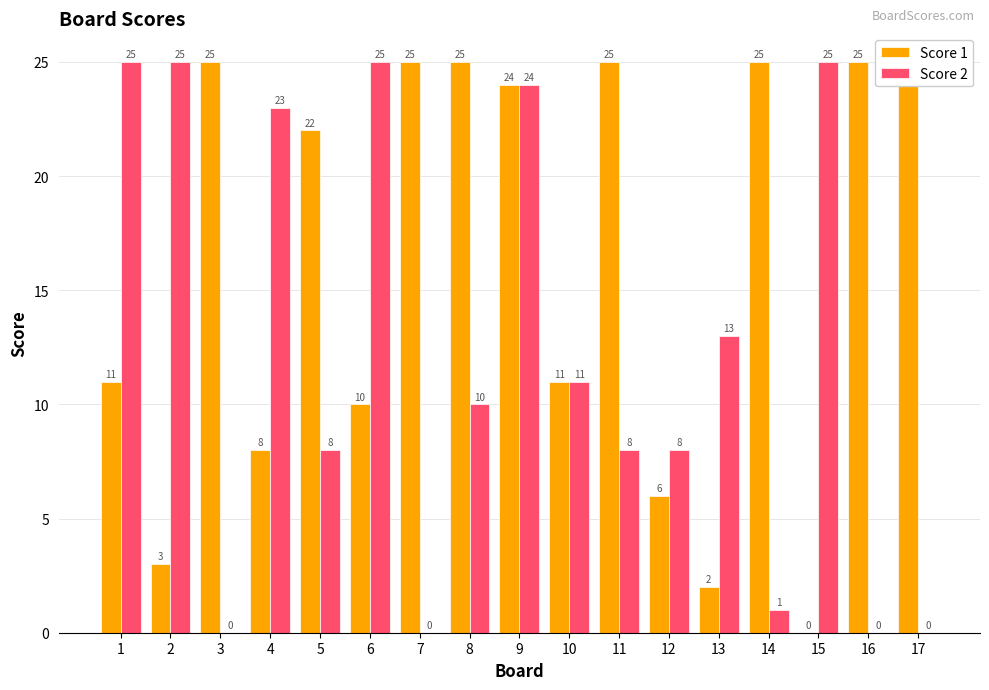

At 14, list the series in order from largest to smallest.

Score 1, Score 2